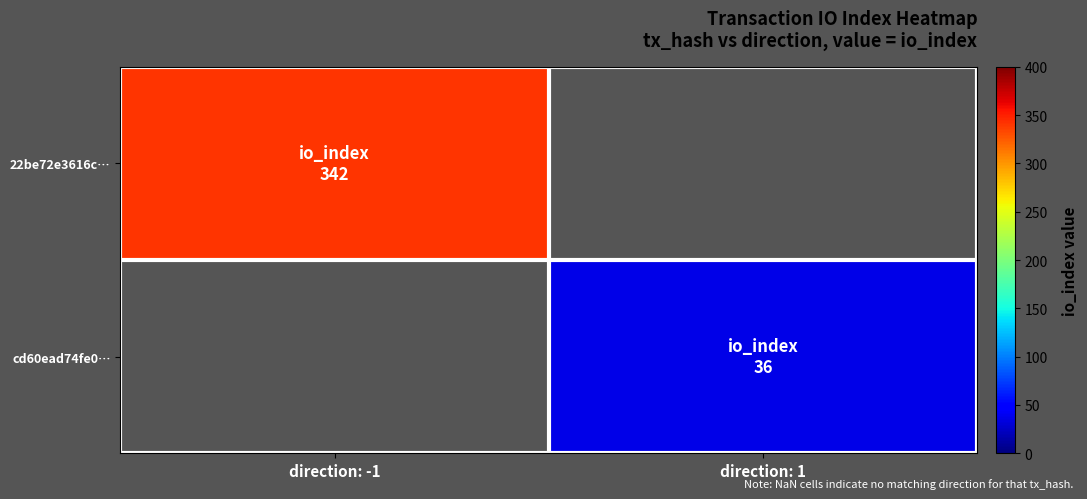

True or false: 22be72e3616c… has a value of 513.4 at direction: -1.

False